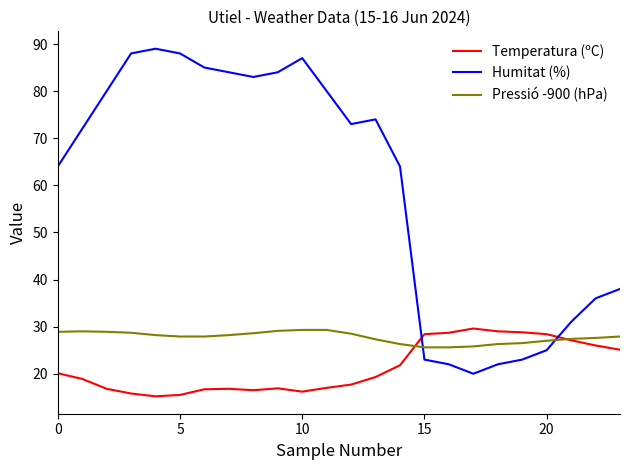

How many times do Pressió -900 (hPa) and Temperatura (ºC) cross each other?

2